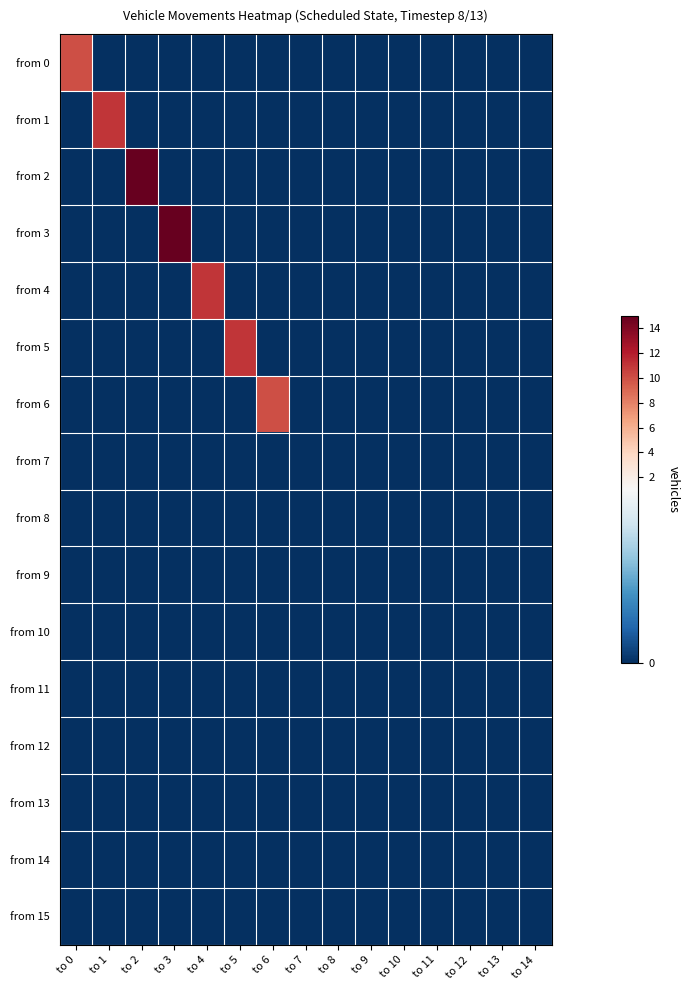

Reading right to left, transcribe all the data shown in this chart.

from 0: to 14=0	to 13=0	to 12=0	to 11=0	to 10=0	to 9=0	to 8=0	to 7=0	to 6=0	to 5=0	to 4=0	to 3=0	to 2=0	to 1=0	to 0=10
from 1: to 14=0	to 13=0	to 12=0	to 11=0	to 10=0	to 9=0	to 8=0	to 7=0	to 6=0	to 5=0	to 4=0	to 3=0	to 2=0	to 1=11	to 0=0
from 2: to 14=0	to 13=0	to 12=0	to 11=0	to 10=0	to 9=0	to 8=0	to 7=0	to 6=0	to 5=0	to 4=0	to 3=0	to 2=15	to 1=0	to 0=0
from 3: to 14=0	to 13=0	to 12=0	to 11=0	to 10=0	to 9=0	to 8=0	to 7=0	to 6=0	to 5=0	to 4=0	to 3=15	to 2=0	to 1=0	to 0=0
from 4: to 14=0	to 13=0	to 12=0	to 11=0	to 10=0	to 9=0	to 8=0	to 7=0	to 6=0	to 5=0	to 4=11	to 3=0	to 2=0	to 1=0	to 0=0
from 5: to 14=0	to 13=0	to 12=0	to 11=0	to 10=0	to 9=0	to 8=0	to 7=0	to 6=0	to 5=11	to 4=0	to 3=0	to 2=0	to 1=0	to 0=0
from 6: to 14=0	to 13=0	to 12=0	to 11=0	to 10=0	to 9=0	to 8=0	to 7=0	to 6=10	to 5=0	to 4=0	to 3=0	to 2=0	to 1=0	to 0=0
from 7: to 14=0	to 13=0	to 12=0	to 11=0	to 10=0	to 9=0	to 8=0	to 7=0	to 6=0	to 5=0	to 4=0	to 3=0	to 2=0	to 1=0	to 0=0
from 8: to 14=0	to 13=0	to 12=0	to 11=0	to 10=0	to 9=0	to 8=0	to 7=0	to 6=0	to 5=0	to 4=0	to 3=0	to 2=0	to 1=0	to 0=0
from 9: to 14=0	to 13=0	to 12=0	to 11=0	to 10=0	to 9=0	to 8=0	to 7=0	to 6=0	to 5=0	to 4=0	to 3=0	to 2=0	to 1=0	to 0=0
from 10: to 14=0	to 13=0	to 12=0	to 11=0	to 10=0	to 9=0	to 8=0	to 7=0	to 6=0	to 5=0	to 4=0	to 3=0	to 2=0	to 1=0	to 0=0
from 11: to 14=0	to 13=0	to 12=0	to 11=0	to 10=0	to 9=0	to 8=0	to 7=0	to 6=0	to 5=0	to 4=0	to 3=0	to 2=0	to 1=0	to 0=0
from 12: to 14=0	to 13=0	to 12=0	to 11=0	to 10=0	to 9=0	to 8=0	to 7=0	to 6=0	to 5=0	to 4=0	to 3=0	to 2=0	to 1=0	to 0=0
from 13: to 14=0	to 13=0	to 12=0	to 11=0	to 10=0	to 9=0	to 8=0	to 7=0	to 6=0	to 5=0	to 4=0	to 3=0	to 2=0	to 1=0	to 0=0
from 14: to 14=0	to 13=0	to 12=0	to 11=0	to 10=0	to 9=0	to 8=0	to 7=0	to 6=0	to 5=0	to 4=0	to 3=0	to 2=0	to 1=0	to 0=0
from 15: to 14=0	to 13=0	to 12=0	to 11=0	to 10=0	to 9=0	to 8=0	to 7=0	to 6=0	to 5=0	to 4=0	to 3=0	to 2=0	to 1=0	to 0=0